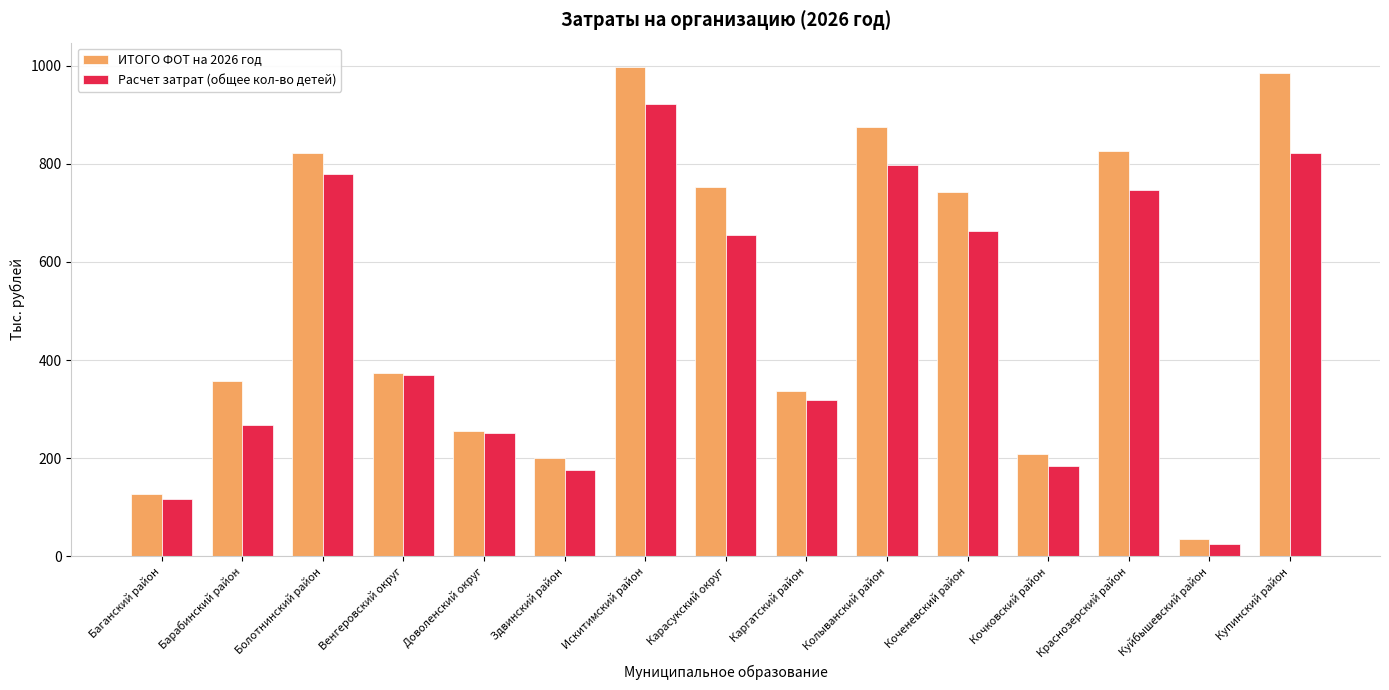

What is the total value across all series at Краснозерский район?

1572.3